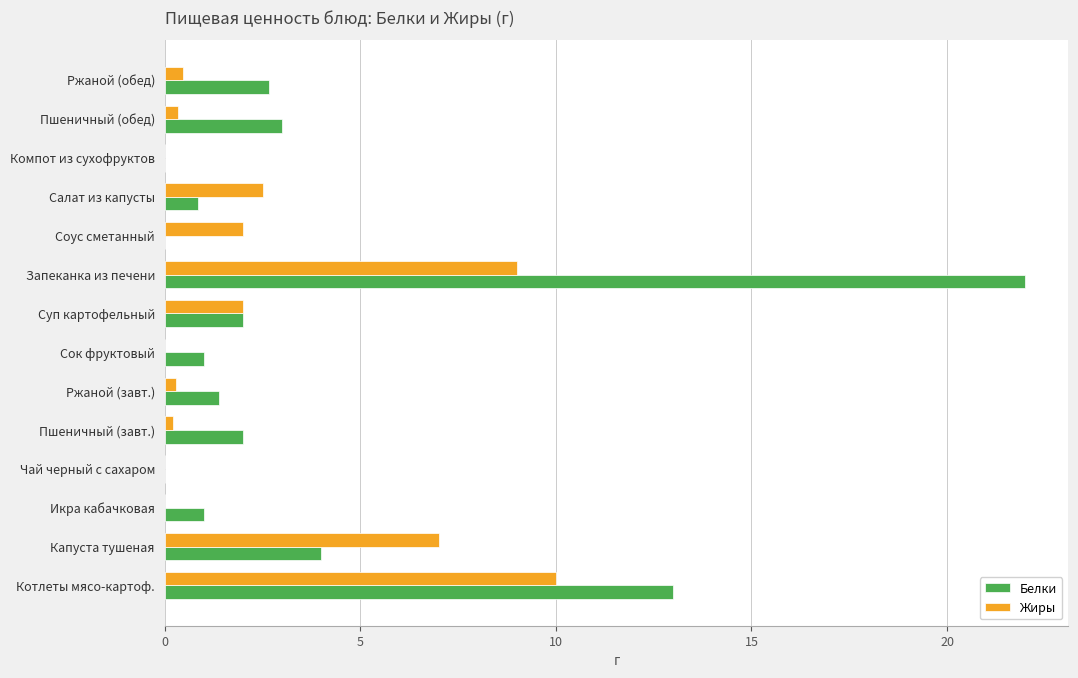

How many series are shown in this chart?

2